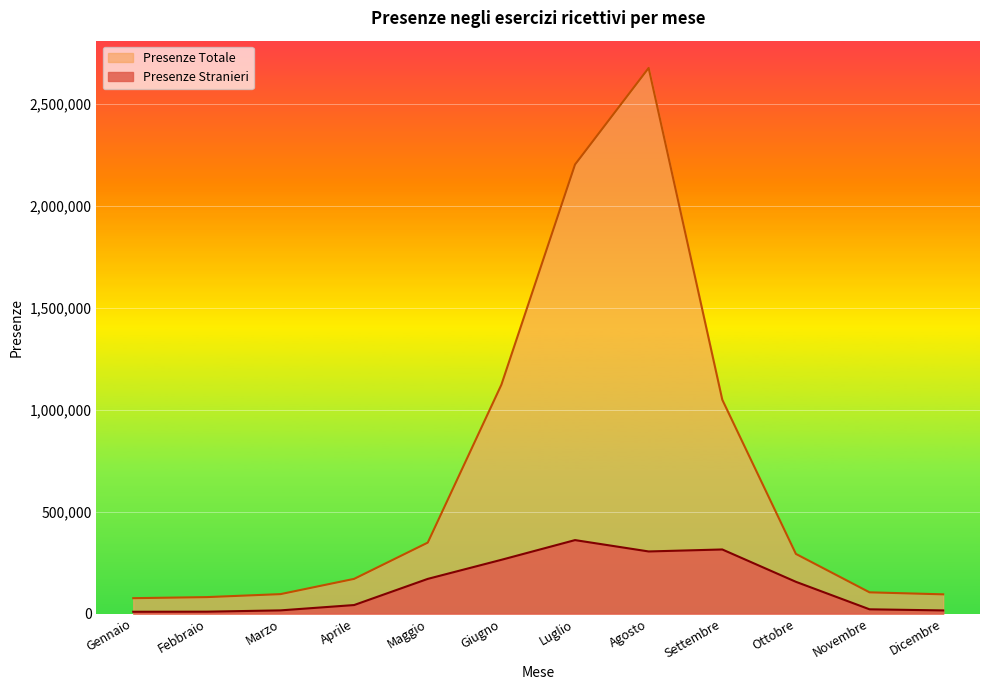

Reading left to right, extract all data points from this chart.

Presenze Stranieri: Gennaio=8842	Febbraio=9297	Marzo=15678	Aprile=41849	Maggio=170067	Giugno=263621	Luglio=360206	Agosto=304532	Settembre=314252	Ottobre=155685	Novembre=20901	Dicembre=15472
Presenze Totale: Gennaio=75490	Febbraio=80704	Marzo=95364	Aprile=170160	Maggio=347961	Giugno=1122064	Luglio=2201385	Agosto=2674806	Settembre=1048246	Ottobre=292398	Novembre=104131	Dicembre=94301